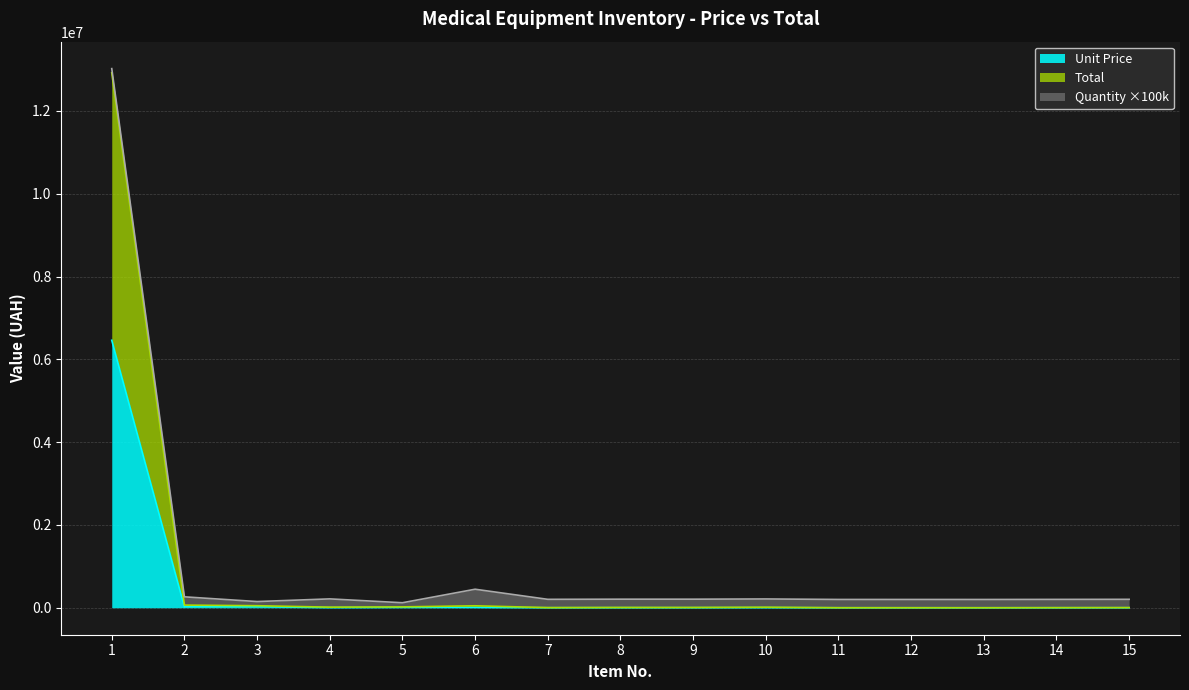

At which label does Unit Price reach its minimum?

13